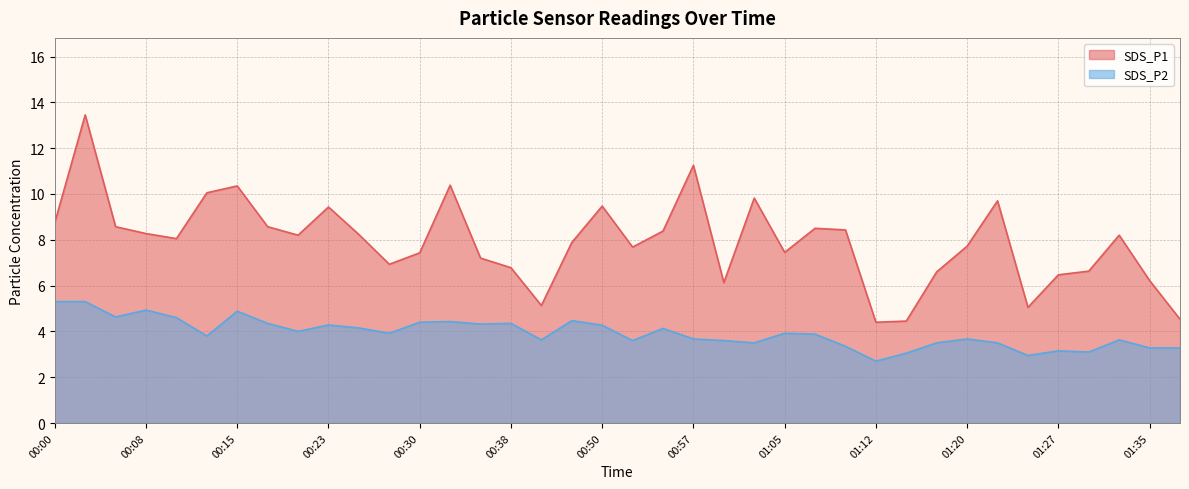

The value of SDS_P1 at 00:50 is 3.8. True or false?

False